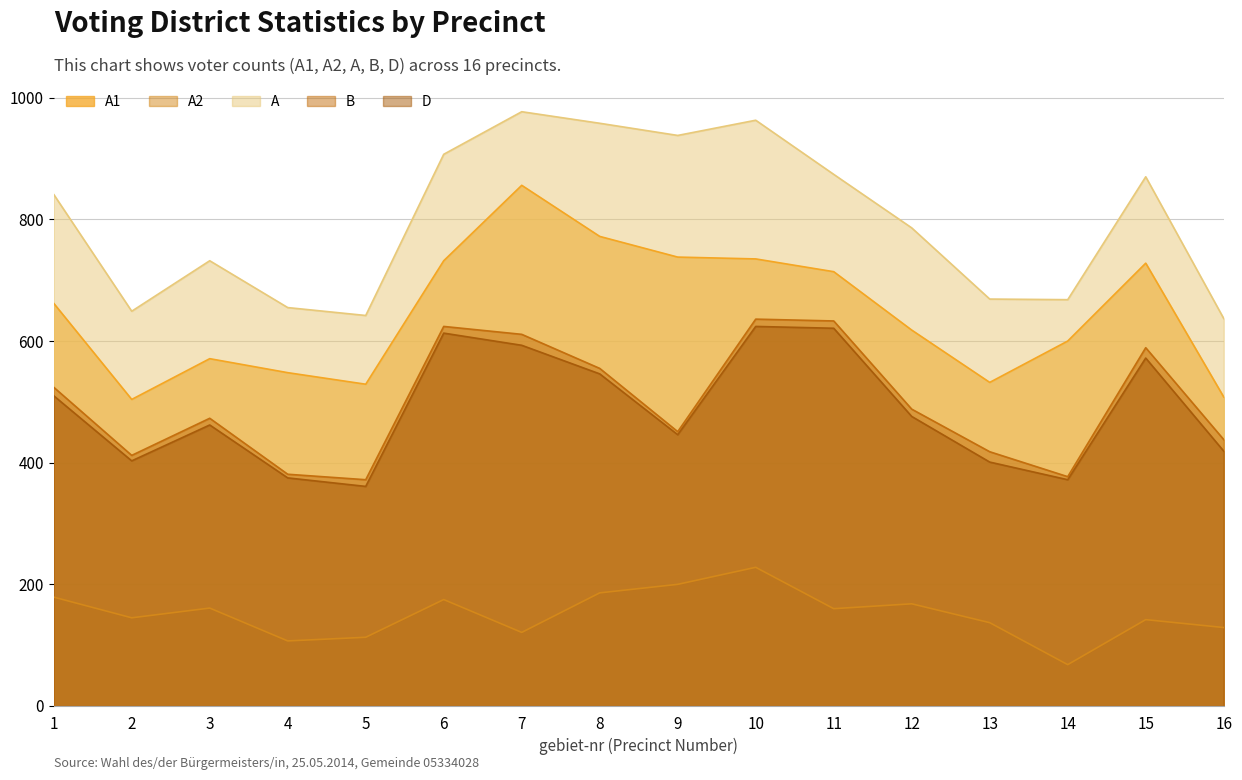

True or false: A2 and A1 intersect in this chart.

False